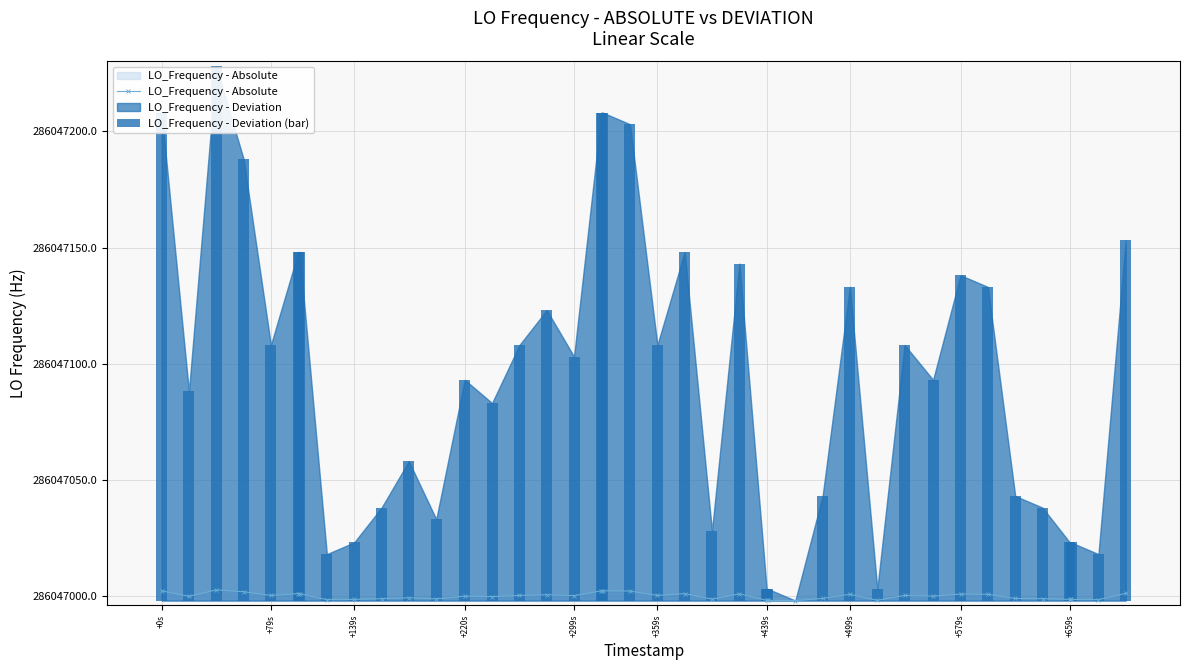

What position from the left is +439s?

7